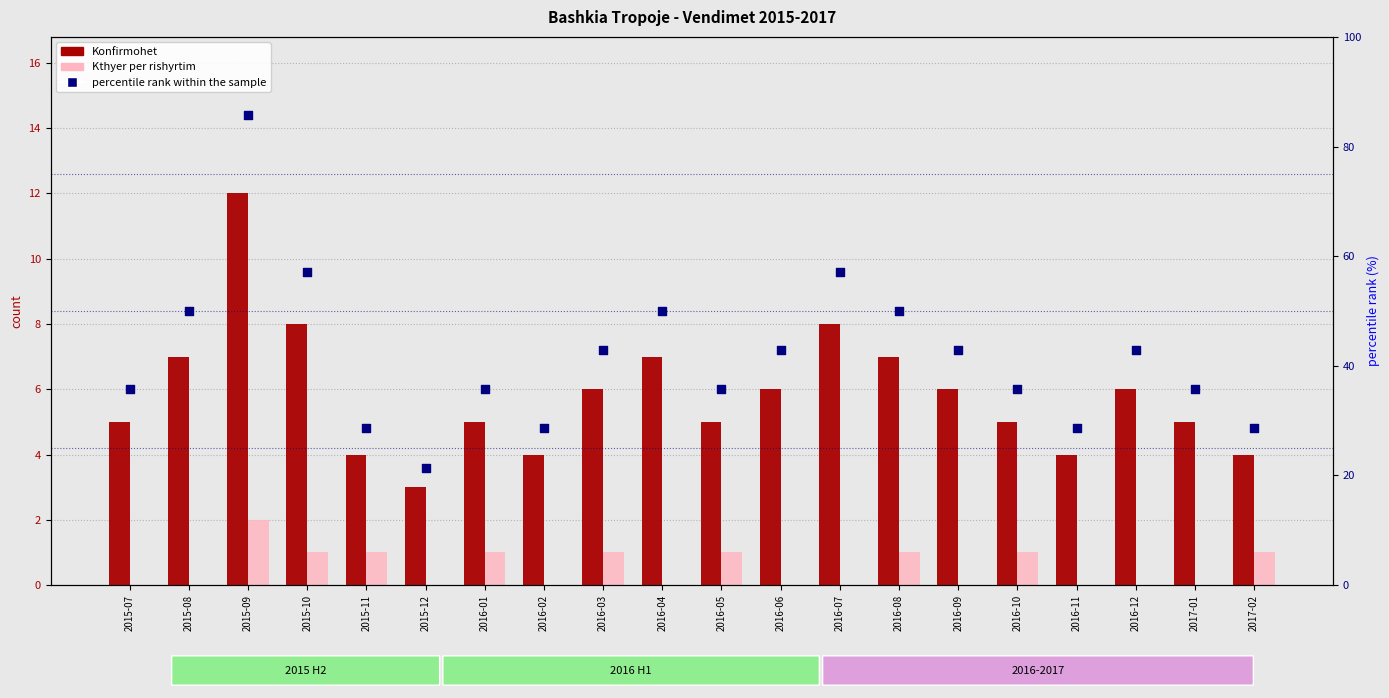

Which series has the largest Y range (max minus min)?

percentile rank within the sample